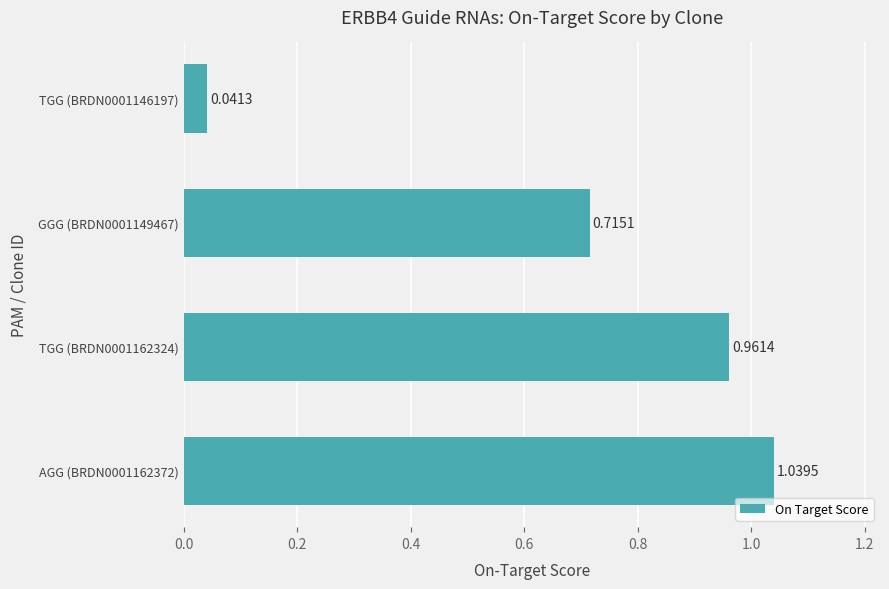

Count the number of data series in this chart.

1